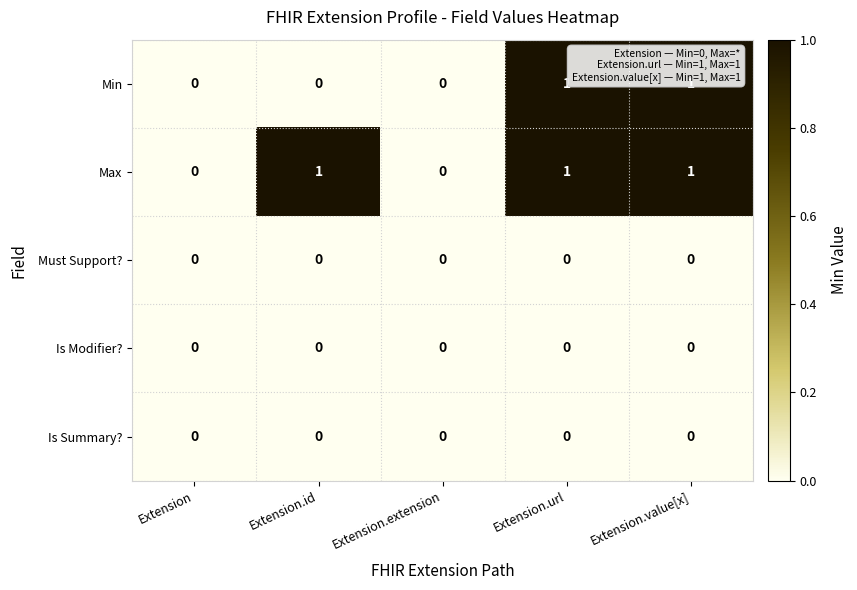

How many Min values are between 0 and 1?

5